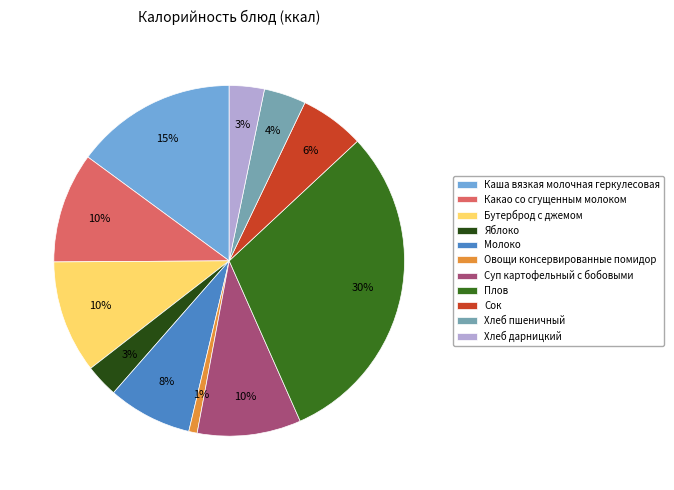

What is the smallest slice in the pie chart?

Овощи консервированные помидор